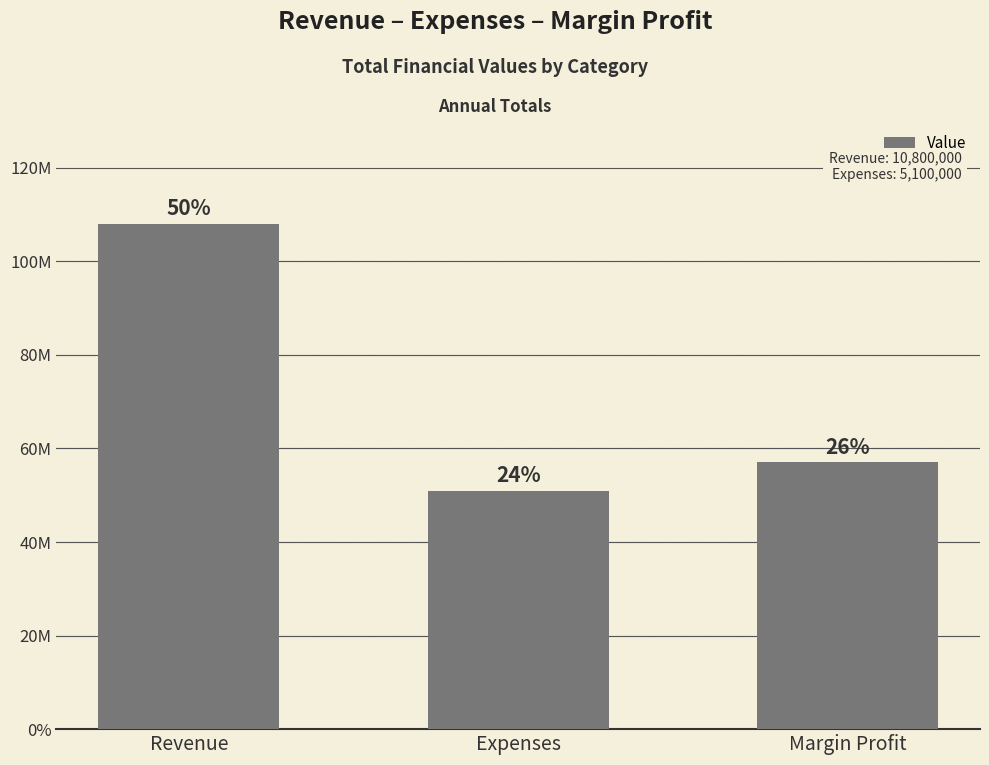

Does the chart contain any negative values?

No